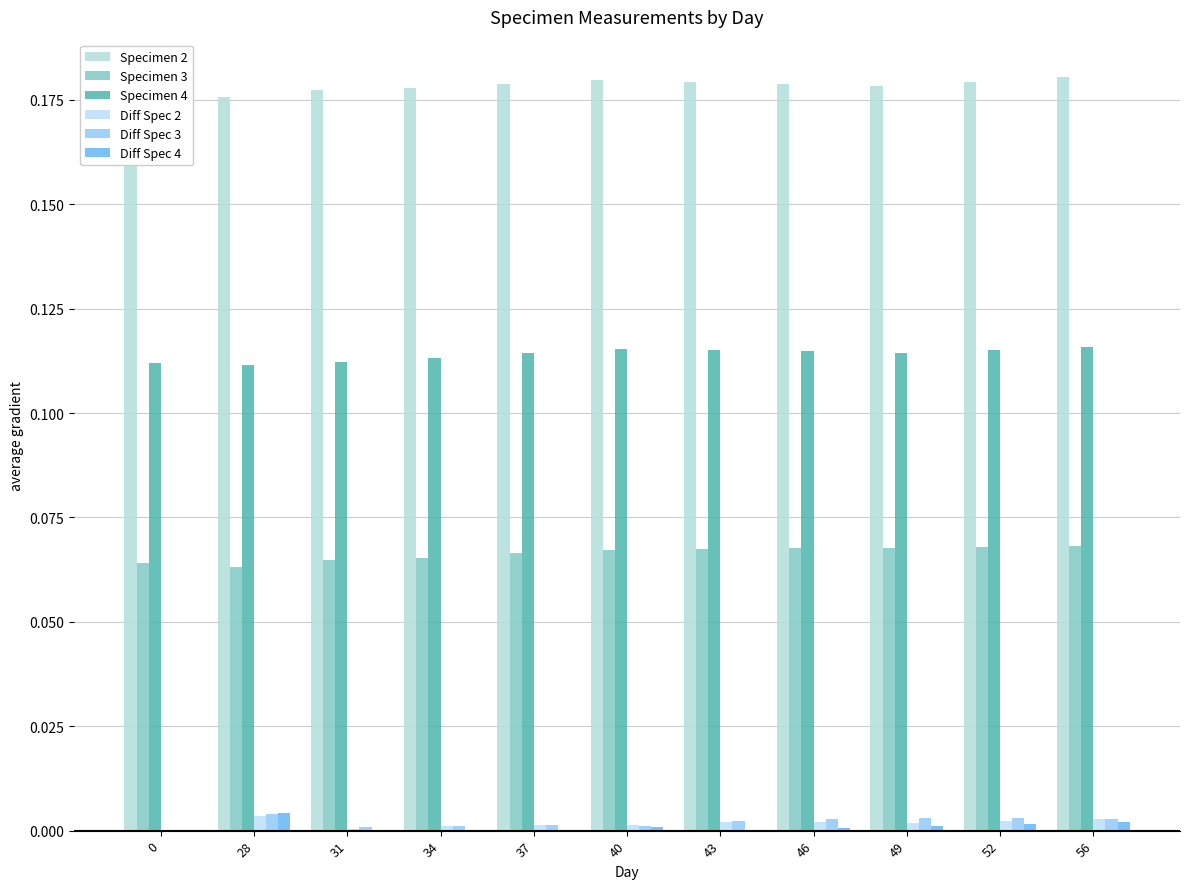

The Specimen 3 series shows 0.1 at 31. True or false?

True